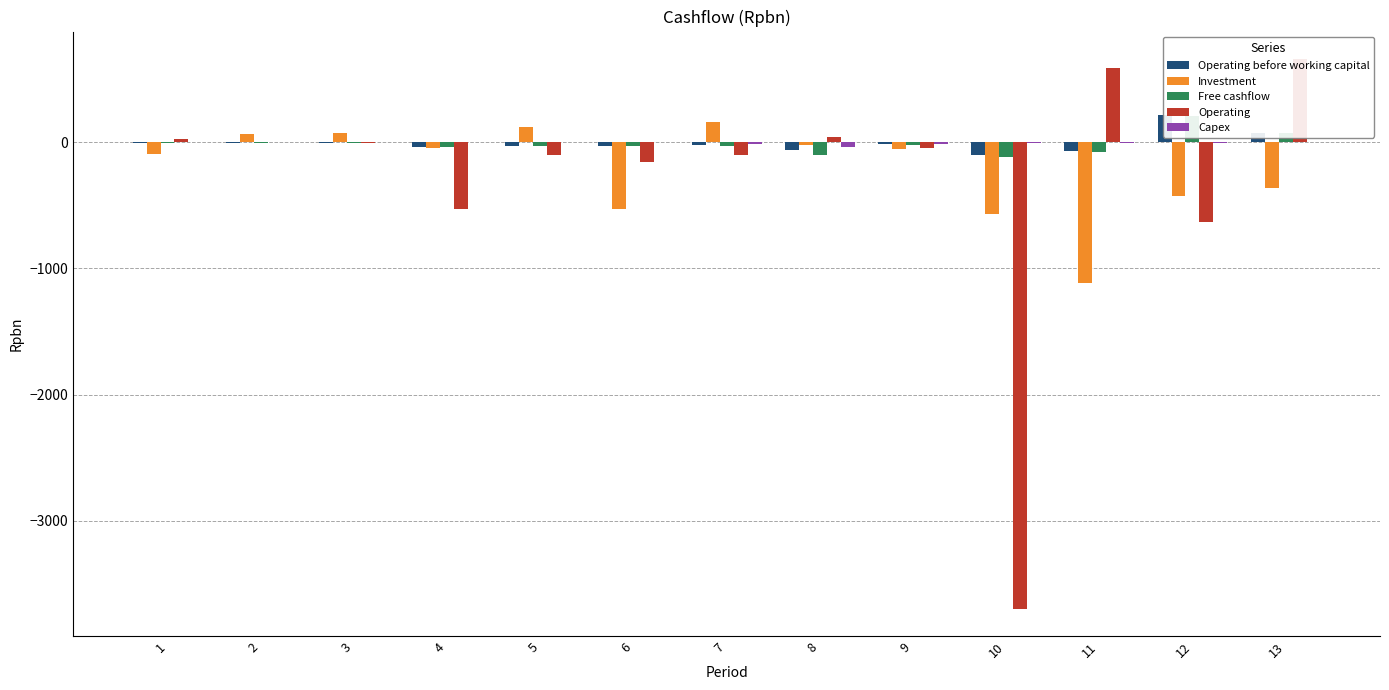

Where is Free cashflow nearest to the value 47?

13